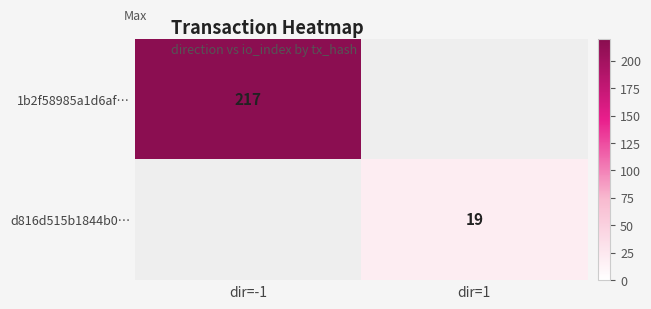

Is the value of 1b2f58985a1d6af… at dir=-1 greater than the value of d816d515b1844b0… at dir=1?

Yes